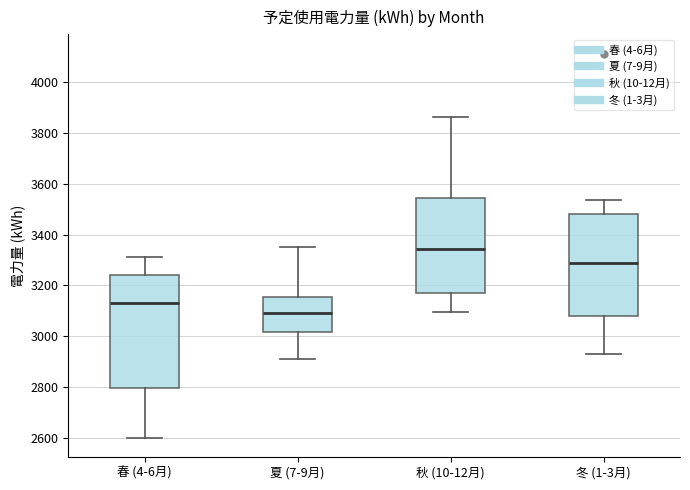

Which box is the tallest, from its lower edge to its upper edge?

春 (4-6月)